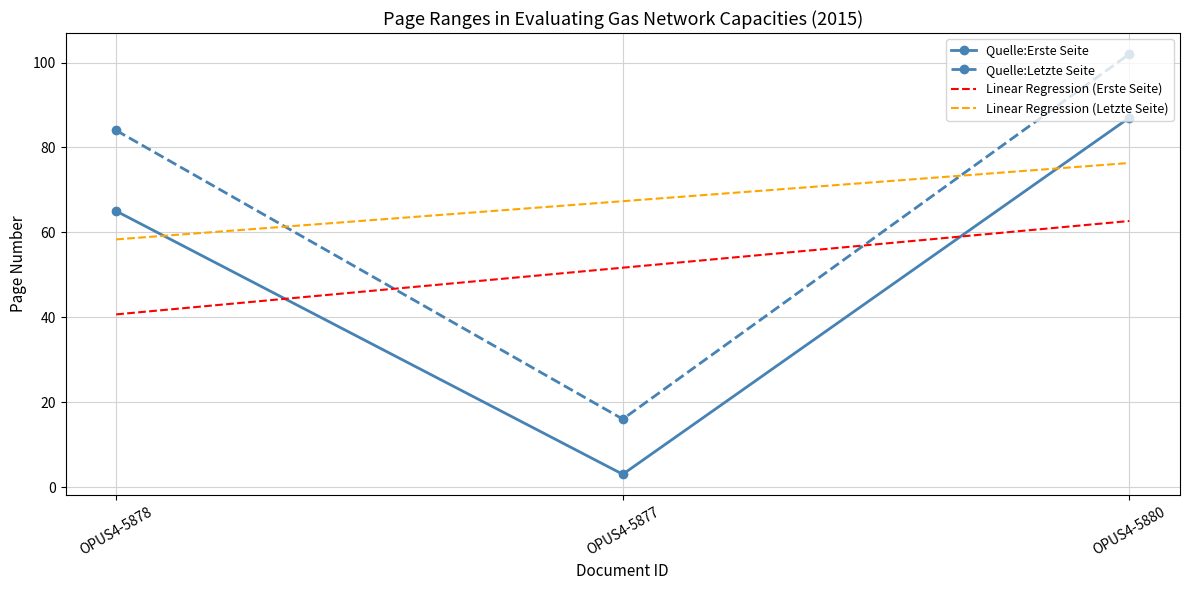

The Quelle:Erste Seite series shows 38.9 at OPUS4-5880. True or false?

False